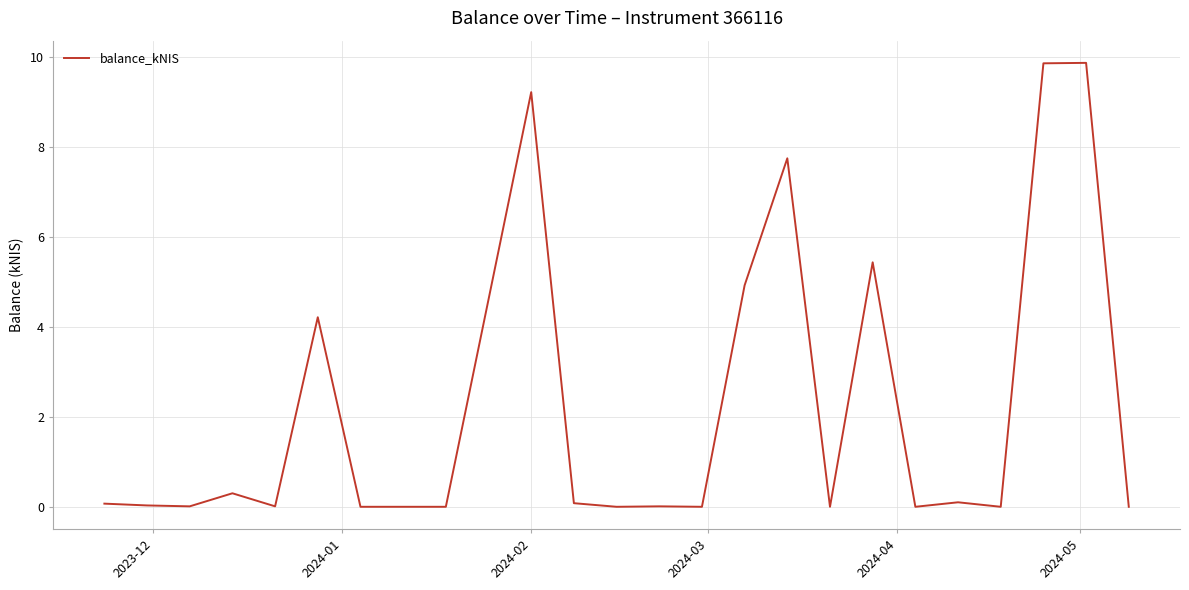

What is the greatest value displayed?

9.9